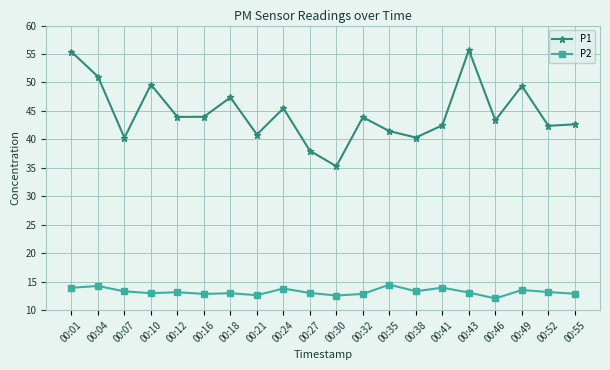

List the series in order of their overall mean, lowest first.

P2, P1